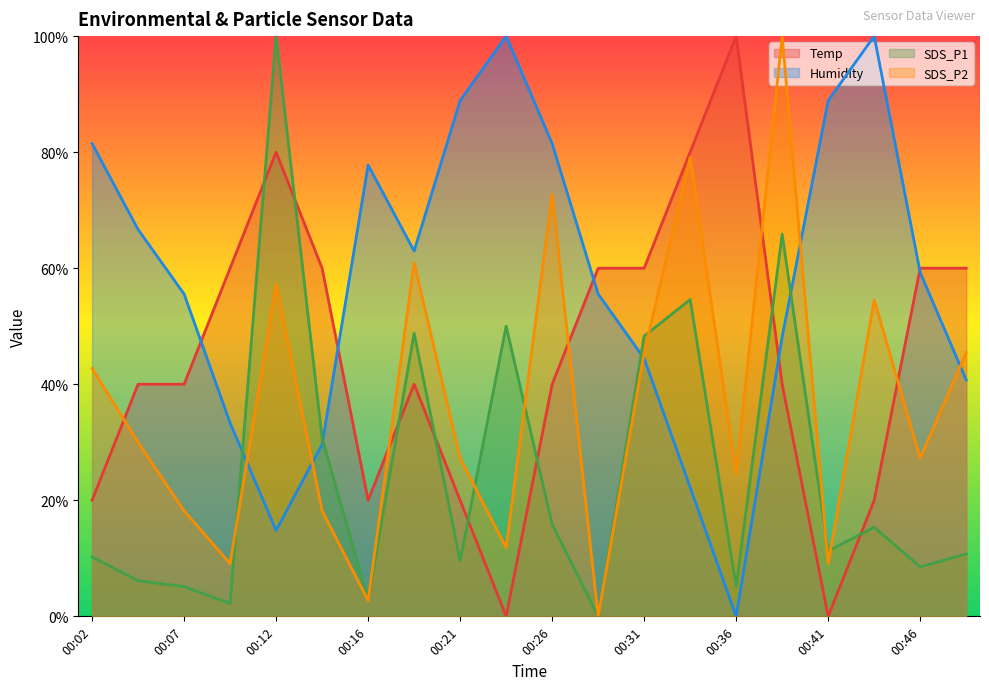

Reading left to right, what are all the values shown in this chart?

Temp: 00:02=20.0	00:04=40.0	00:07=40.0	00:09=60.0	00:12=80.0	00:14=60.0	00:16=20.0	00:19=40.0	00:21=20.0	00:24=0.0	00:26=40.0	00:29=60.0	00:31=60.0	00:34=80.0	00:36=100.0	00:38=40.0	00:41=0.0	00:43=20.0	00:46=60.0	00:48=60.0
Humidity: 00:02=81.5	00:04=66.7	00:07=55.6	00:09=33.3	00:12=14.8	00:14=29.6	00:16=77.8	00:19=63.0	00:21=88.9	00:24=100.0	00:26=81.5	00:29=55.6	00:31=44.4	00:34=22.2	00:36=0.0	00:38=48.1	00:41=88.9	00:43=100.0	00:46=59.3	00:48=40.7
SDS_P1: 00:02=10.2	00:04=6.1	00:07=5.1	00:09=2.2	00:12=100.0	00:14=30.7	00:16=2.7	00:19=48.8	00:21=9.6	00:24=50.0	00:26=15.9	00:29=0.0	00:31=48.3	00:34=54.6	00:36=5.1	00:38=65.9	00:41=11.3	00:43=15.4	00:46=8.5	00:48=10.8
SDS_P2: 00:02=42.7	00:04=30.0	00:07=18.2	00:09=9.1	00:12=57.3	00:14=18.2	00:16=2.7	00:19=60.9	00:21=27.3	00:24=11.8	00:26=72.7	00:29=0.0	00:31=45.5	00:34=79.1	00:36=24.5	00:38=100.0	00:41=9.1	00:43=54.5	00:46=27.3	00:48=45.5